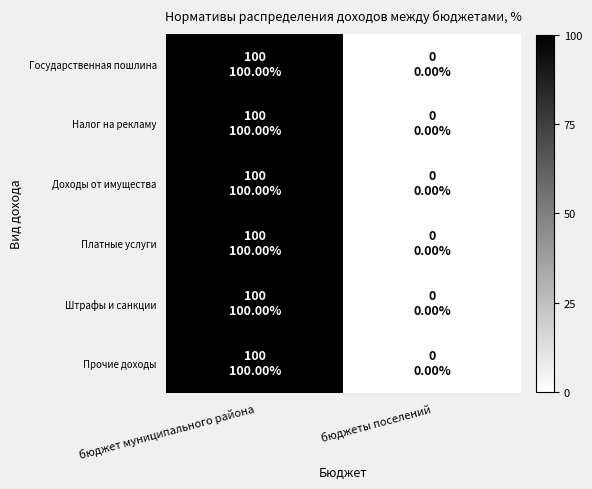

What is the greatest value displayed?

100